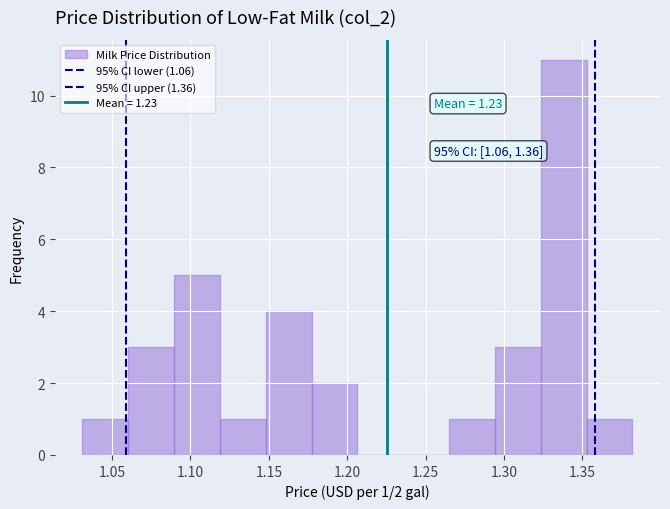

Which range on the x-axis has the tallest bar?

1.325 to 1.355